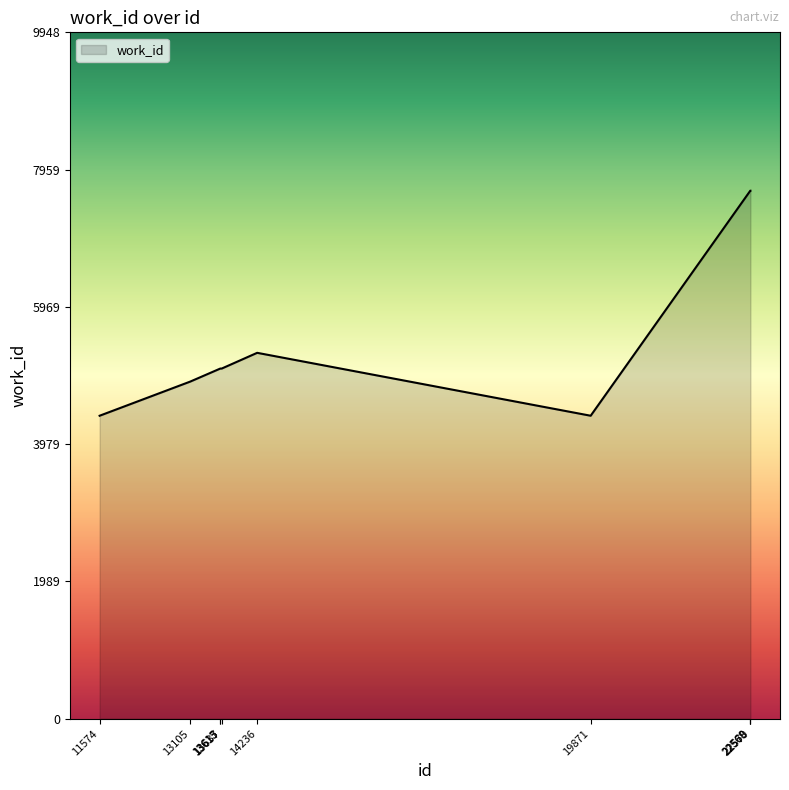

What is the difference between the maximum and minimum values?

3262